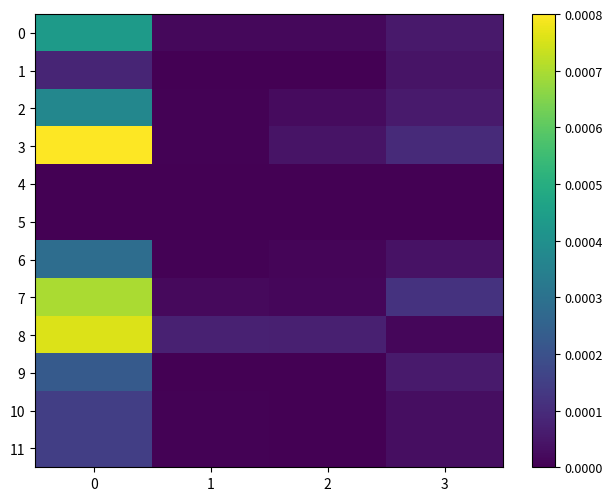

Reading left to right, what are all the values shown in this chart?

0: 0=0.0	1=0.0	2=0.0	3=0.0
1: 0=0.0	1=0.0	2=0.0	3=0.0
2: 0=0.0	1=0.0	2=0.0	3=0.0
3: 0=0.0	1=0.0	2=0.0	3=0.0
4: 0=0.0	1=0.0	2=0.0	3=0.0
5: 0=0.0	1=0.0	2=0.0	3=0.0
6: 0=0.0	1=0.0	2=0.0	3=0.0
7: 0=0.0	1=0.0	2=0.0	3=0.0
8: 0=0.0	1=0.0	2=0.0	3=0.0
9: 0=0.0	1=0.0	2=0.0	3=0.0
10: 0=0.0	1=0.0	2=0.0	3=0.0
11: 0=0.0	1=0.0	2=0.0	3=0.0